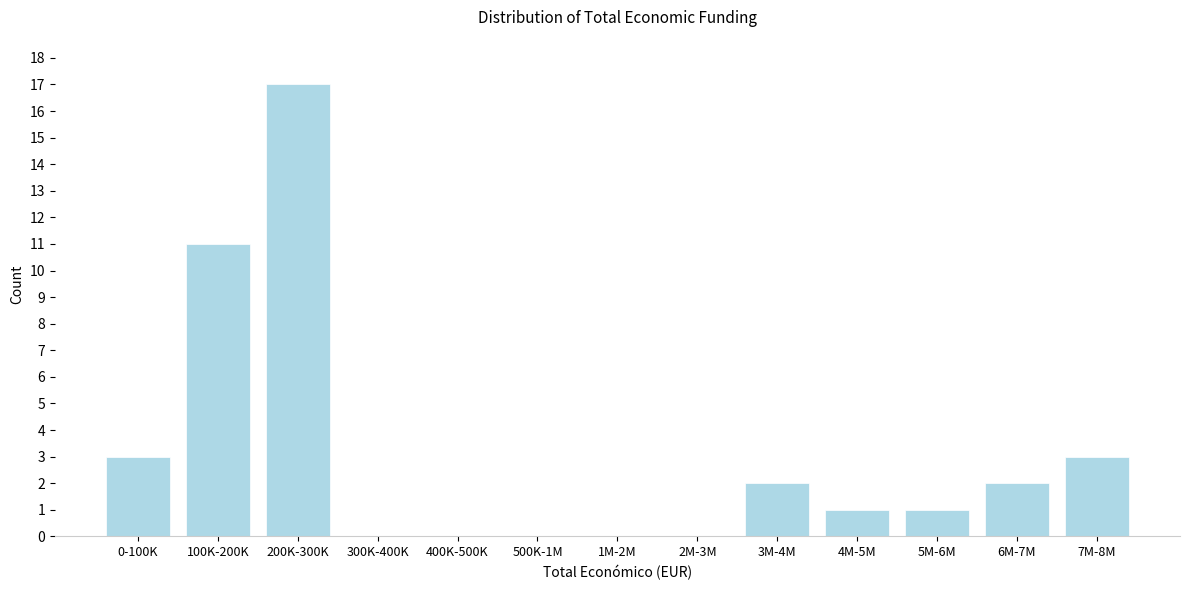

Reading left to right, list all the values displayed in this chart.

0-100K=3	100K-200K=11	200K-300K=17	300K-400K=0	400K-500K=0	500K-1M=0	1M-2M=0	2M-3M=0	3M-4M=2	4M-5M=1	5M-6M=1	6M-7M=2	7M-8M=3